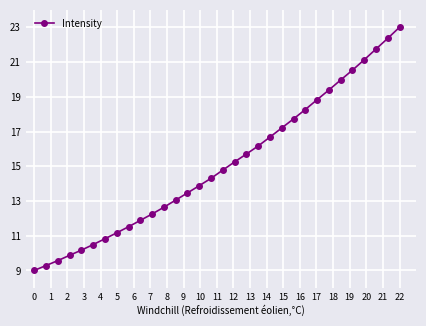

How many values are below 14?

15